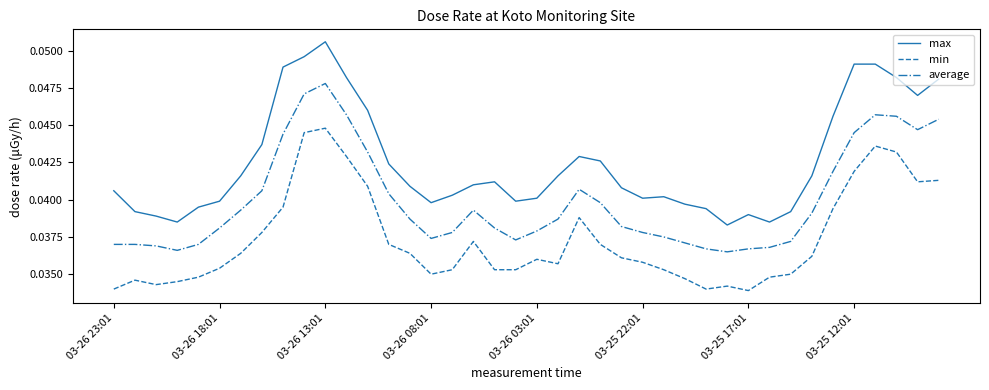

Which series has the largest total across all categories?

max